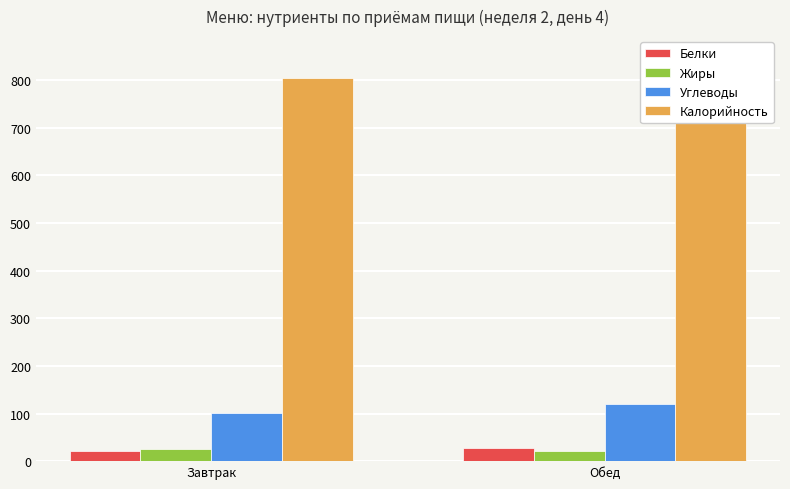

What is the label of the 2nd bar from the left?

Обед